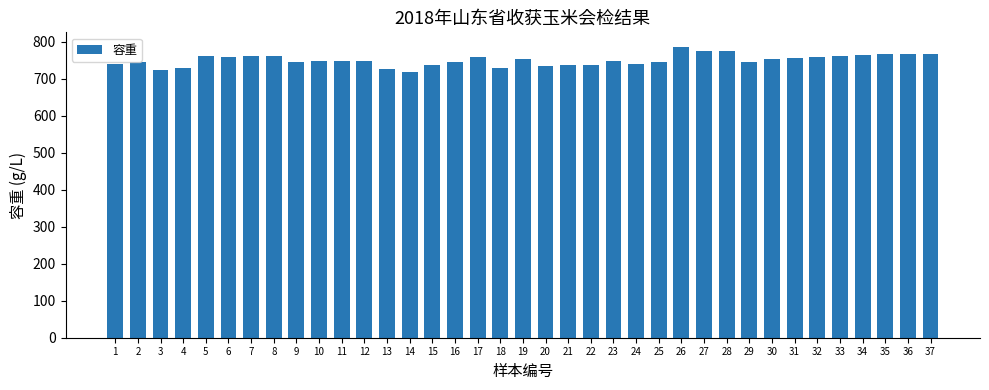

True or false: the data shows 291 at 17.

False